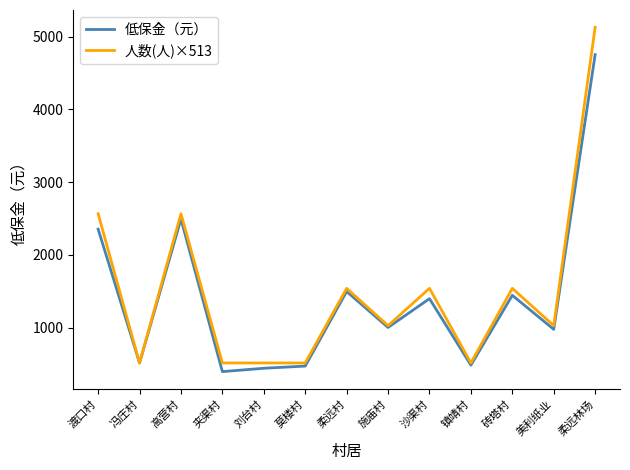

What is the total value across all series at 冯庄村?

1026